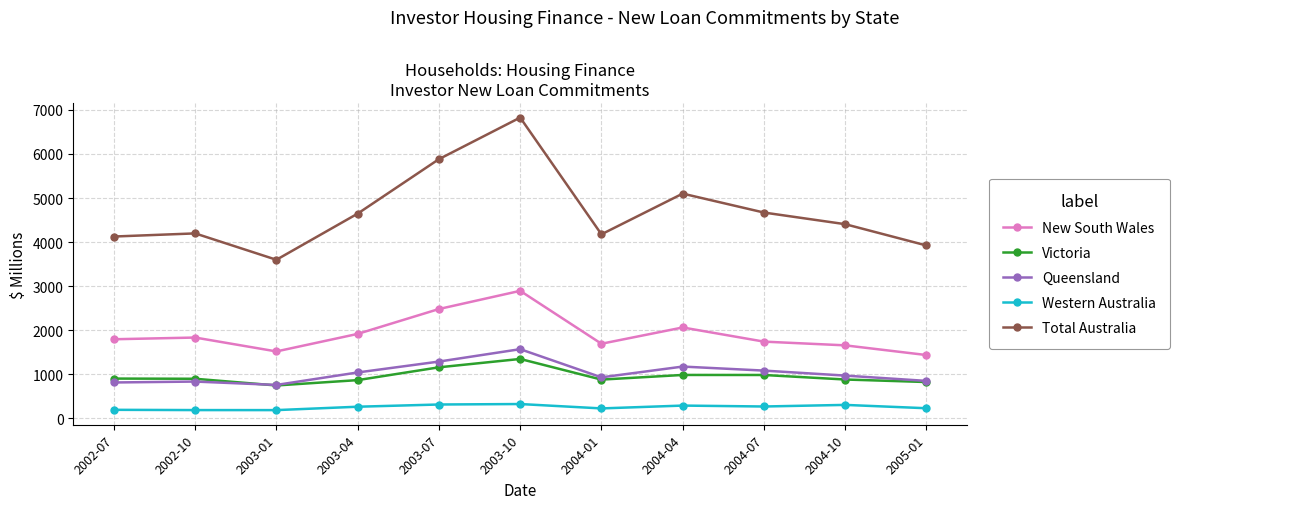

How many series are shown in this chart?

5